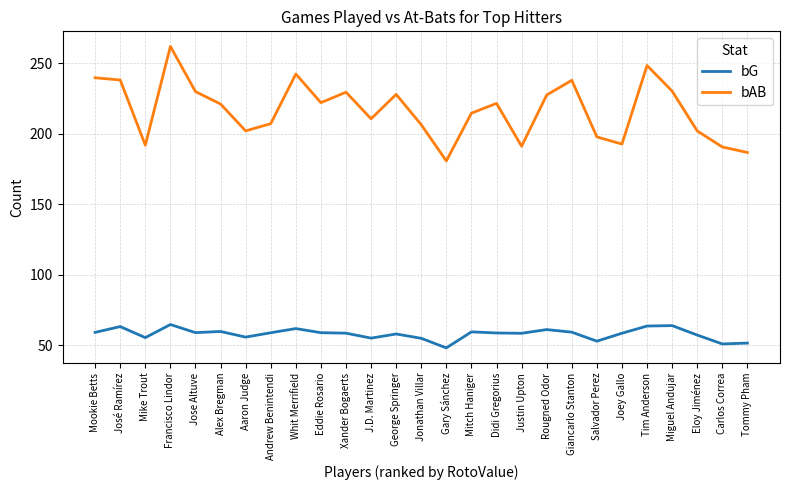

Between J.D. Martinez and Tim Anderson, which series saw the biggest shift?

bAB